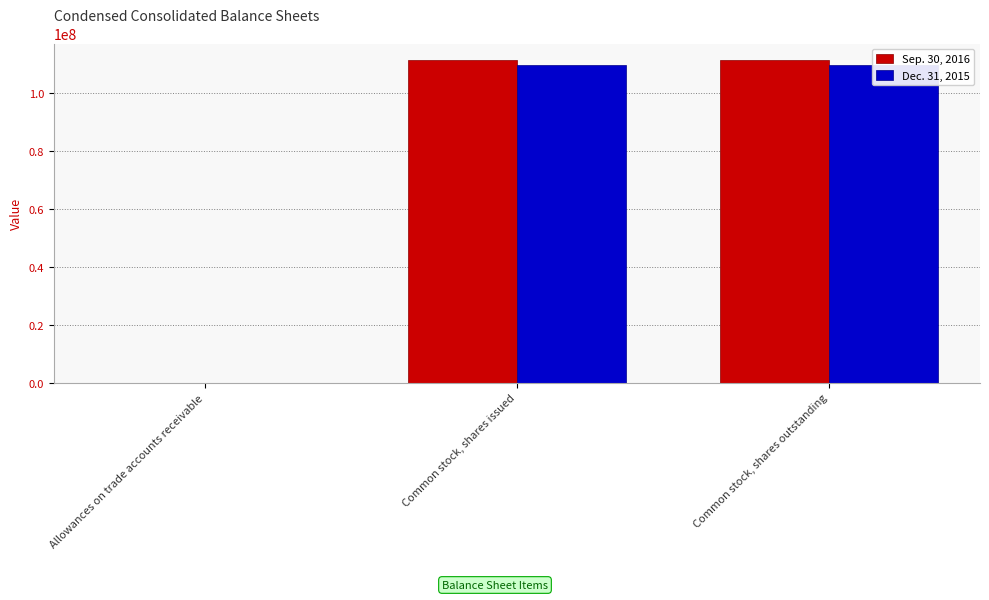

The Dec. 31, 2015 series shows 109726000 at Common stock, shares issued. True or false?

True